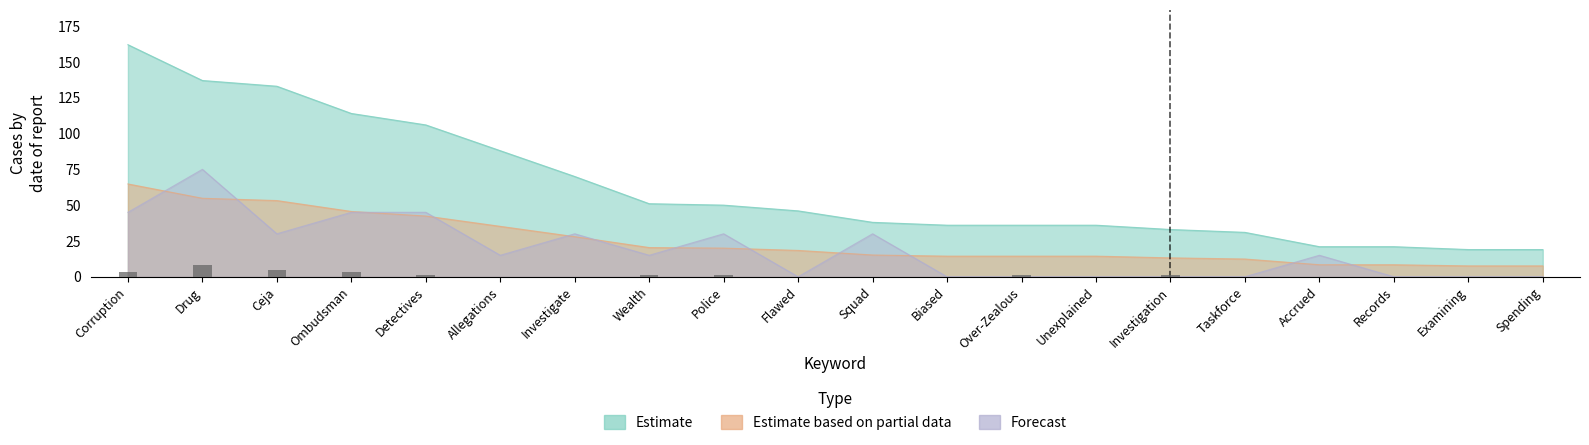

List the series in order of their peak value, lowest first.

Estimate based on partial data, Forecast, Estimate